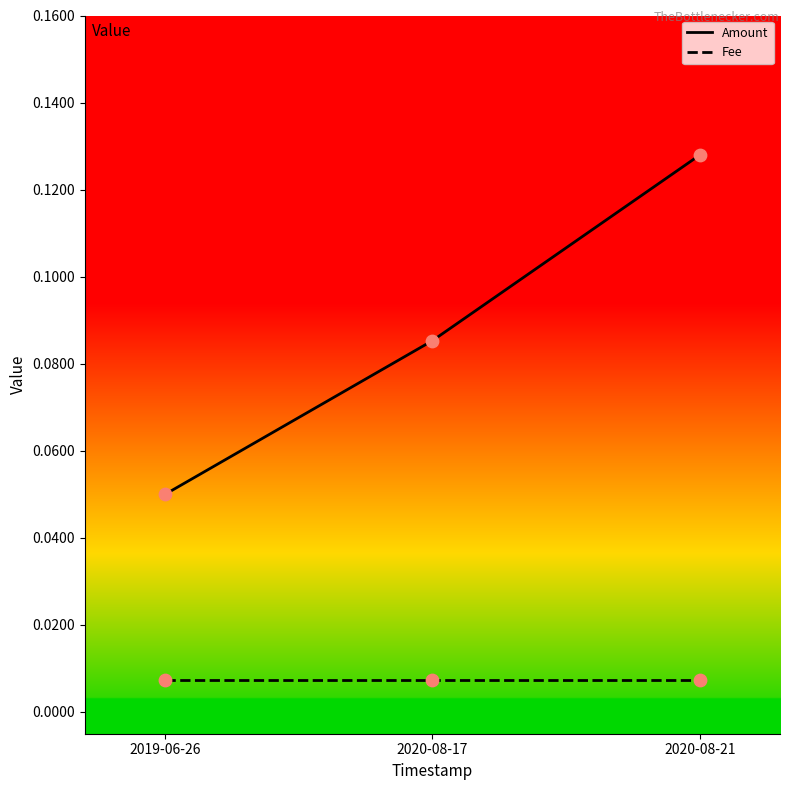

Which series has the largest total across all categories?

Amount